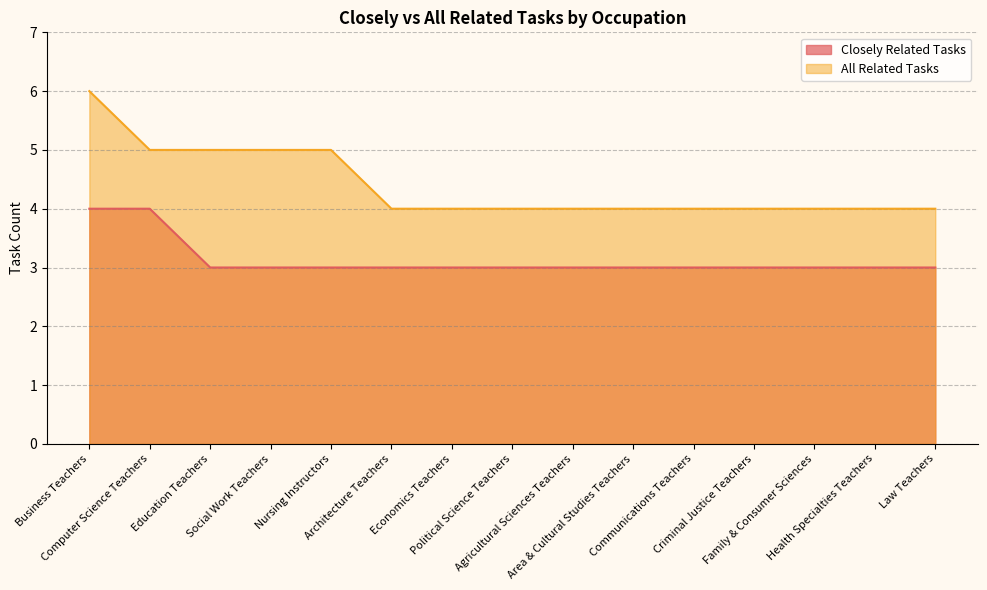

How many Closely Related Tasks values are between 3 and 4?

15